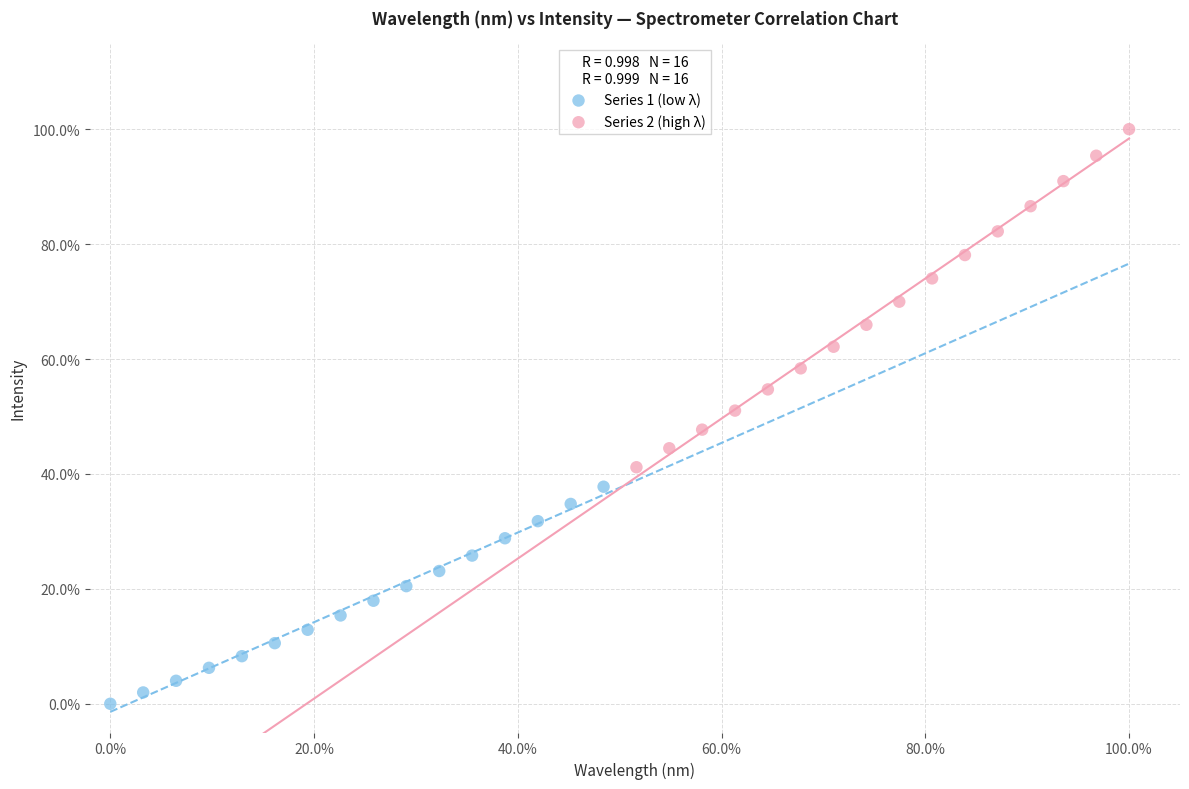

Which series reaches the maximum Y coordinate?

Series 2 (high λ)